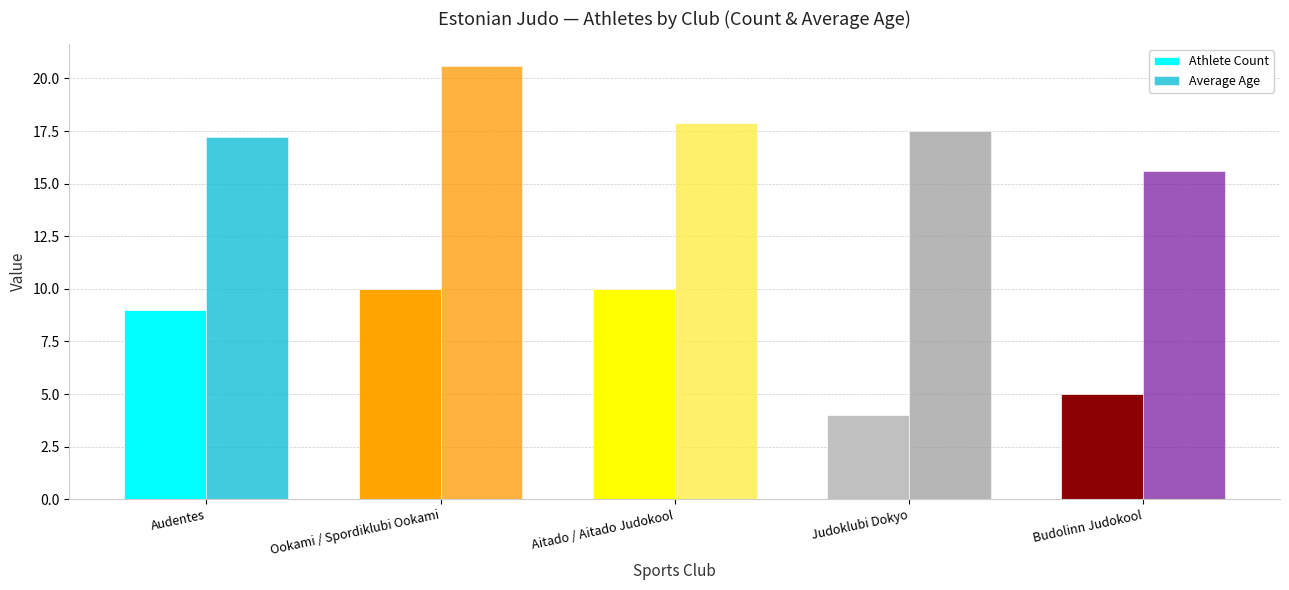

What position from the left is Judoklubi Dokyo?

4